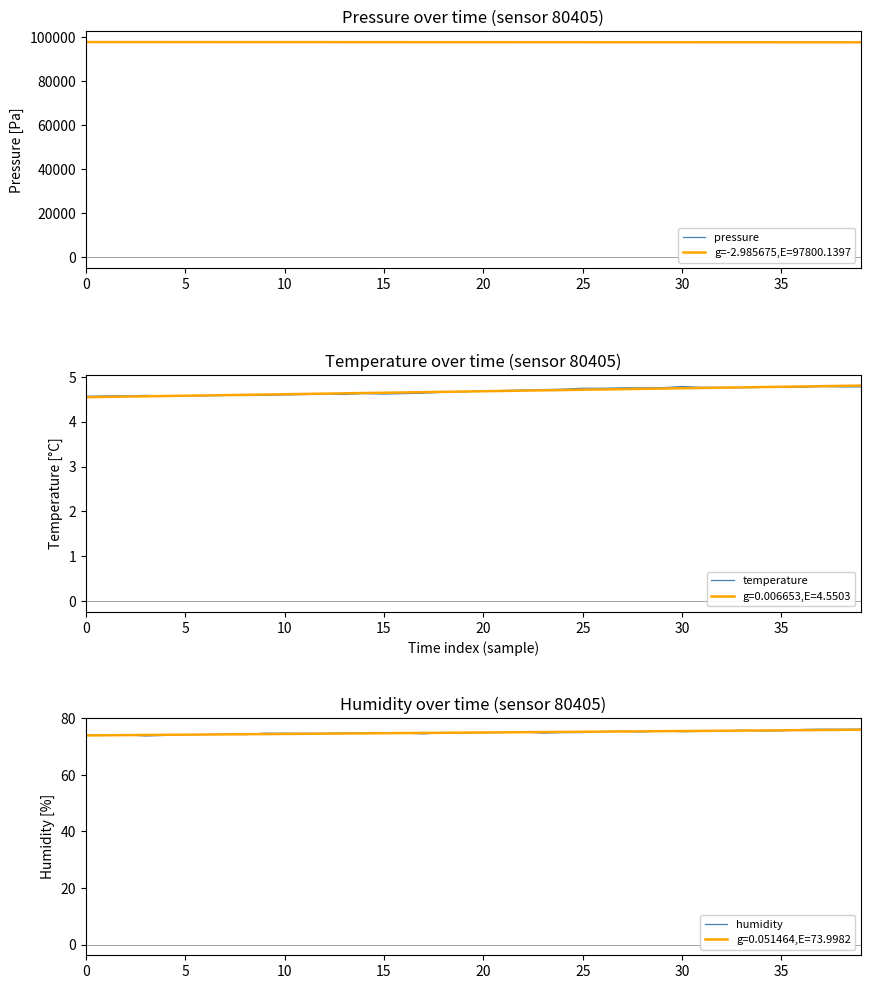

What is the difference between the maximum and minimum values in the temperature series?

0.2